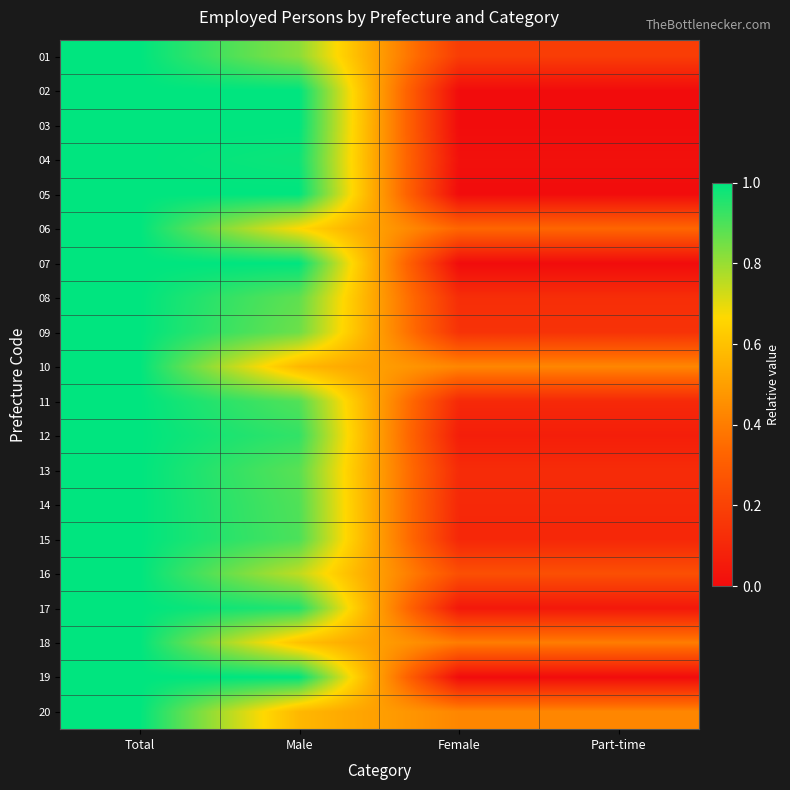

What is the greatest value displayed?

1.0